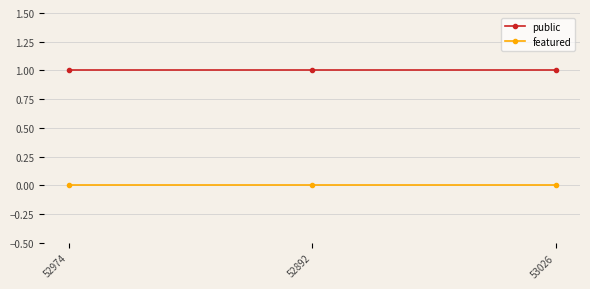

What is the spread (max minus min) of values at 53026?

1